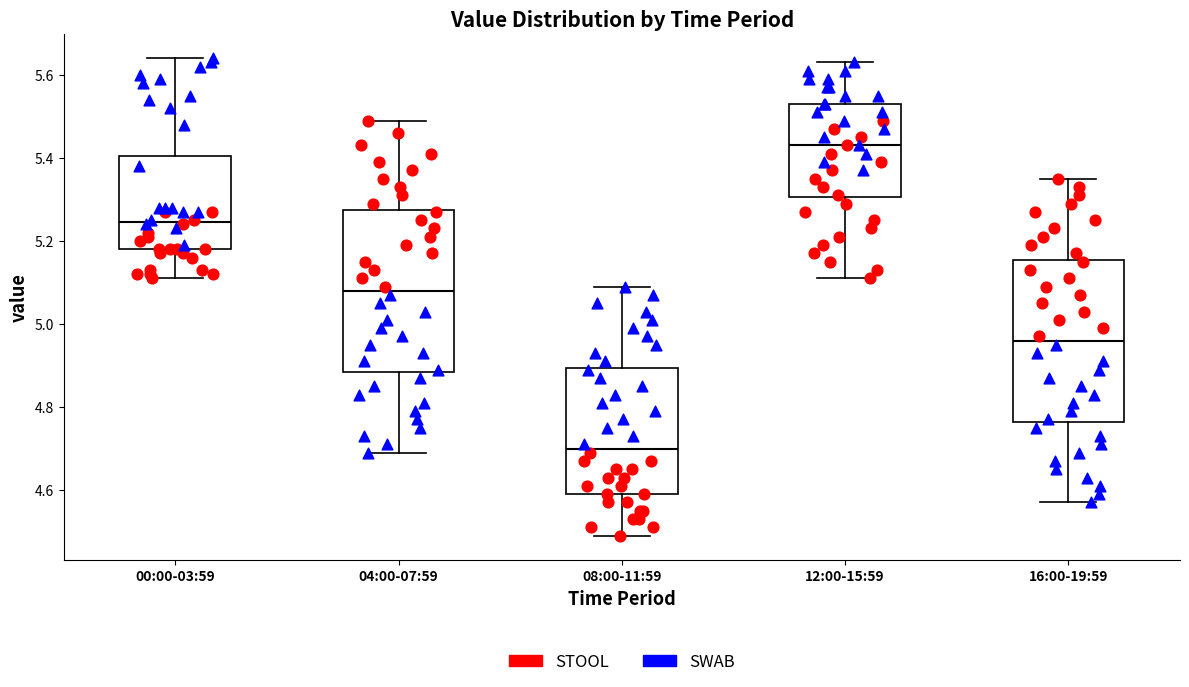

Which box has the lowest median line?

08:00-11:59